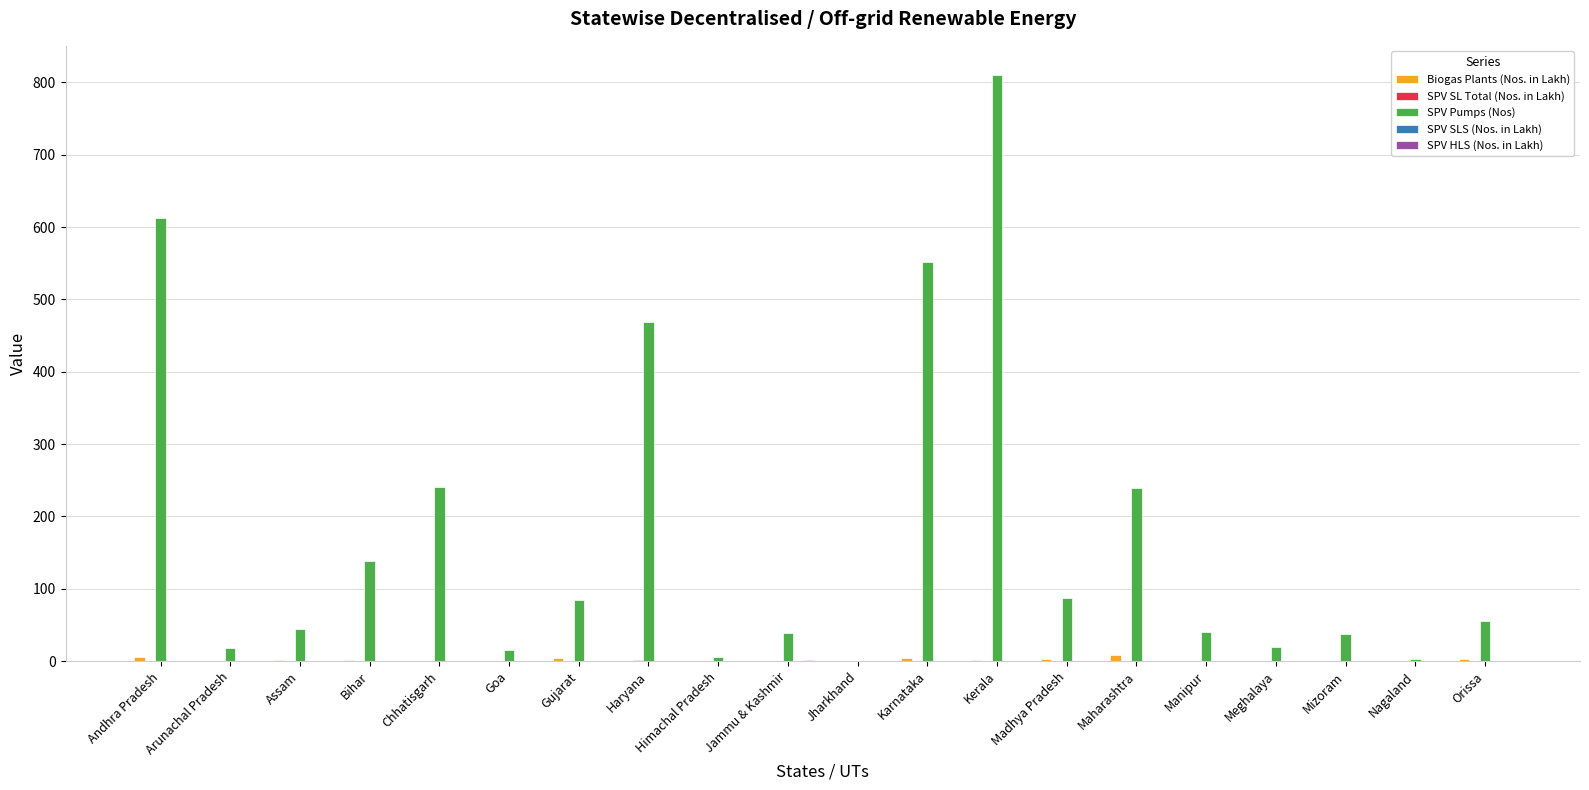

Which series changed the most between Karnataka and Meghalaya?

SPV Pumps (Nos)